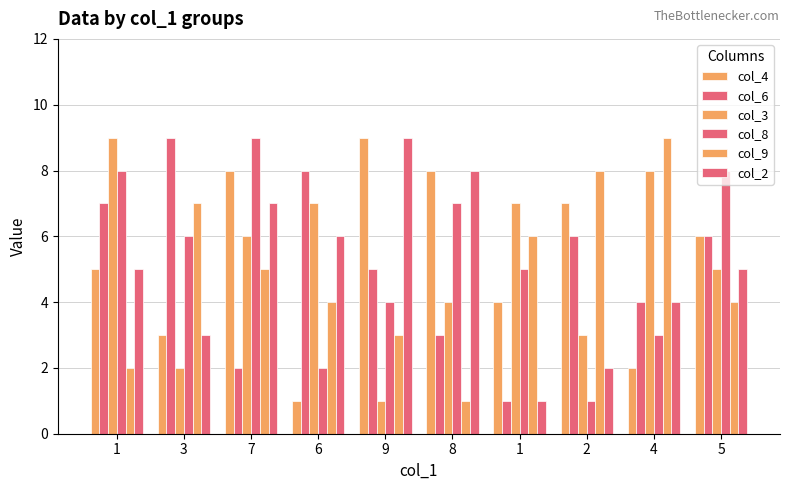

Where is col_2 nearest to the value 5?

1